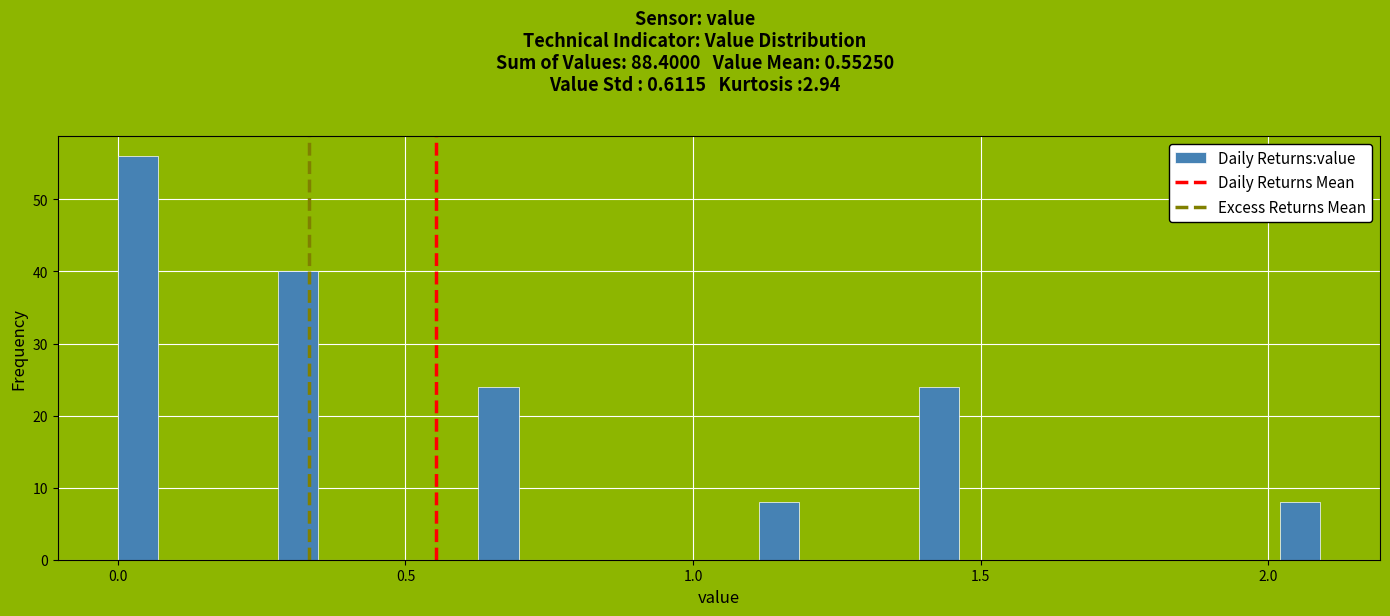

Around what value on the x-axis is the tallest bar? Give the approximate position of its centre, as read against the axis.

0.05